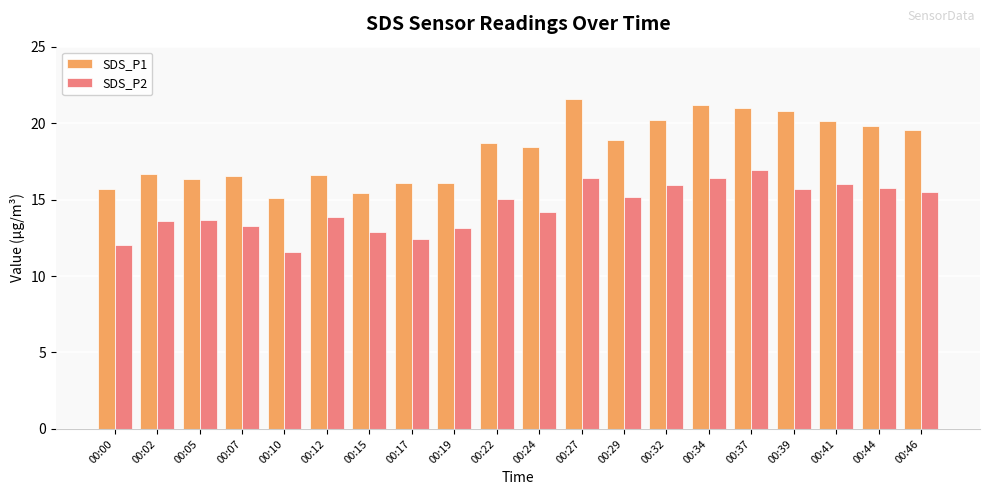

What is the difference between the maximum and minimum values in the SDS_P1 series?

6.5